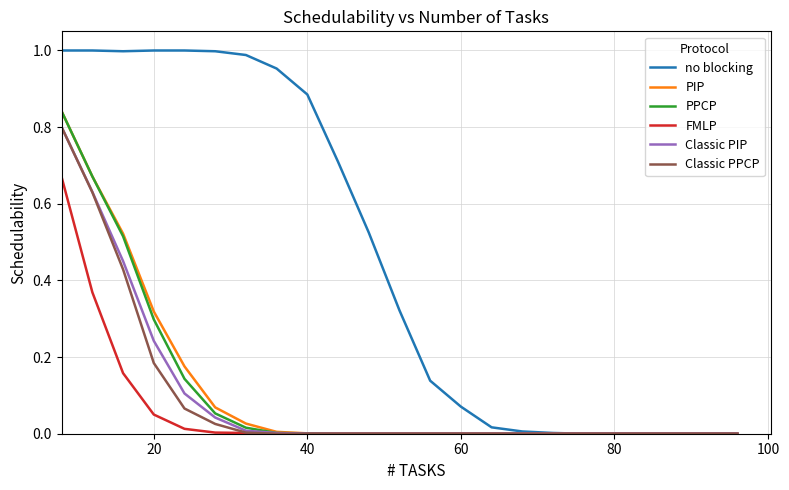

Which series has the largest total across all categories?

no blocking